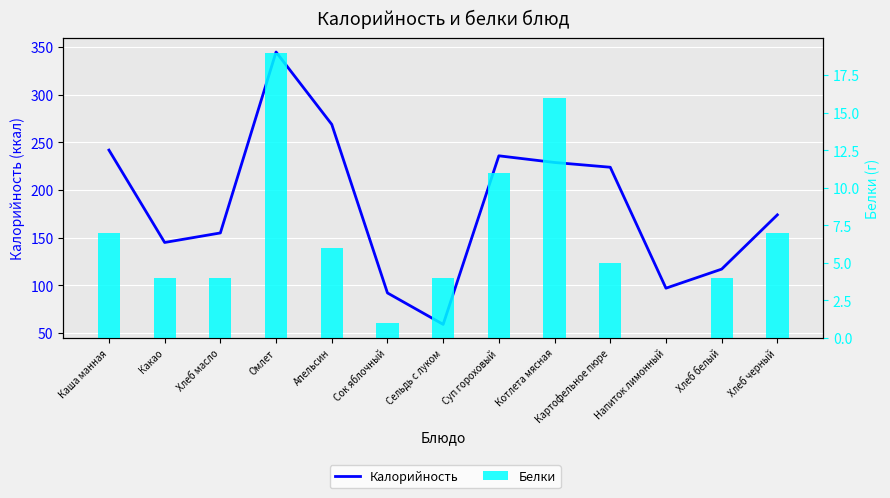

Reading left to right, what are all the values shown in this chart?

Калорийность: 242	145	155	345	269	92	59	236	229	224	97	117	174
Белки: 7	4	4	19	6	1	4	11	16	5	0	4	7